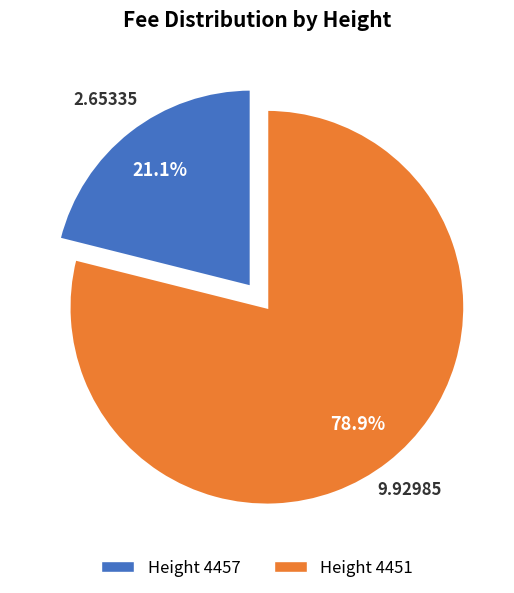

Is there a majority slice in this chart?

Yes